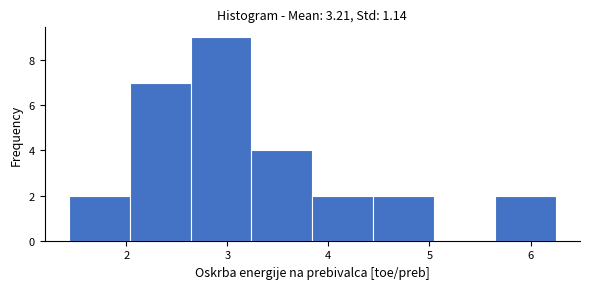

Reading left to right, transcribe this chart: for each bar, give the range it covers on the x-axis and its height. Neither the bar edges nor the heights are printed on the chart, so give them approximately, as read against the axes.

1.4 to 2.0: 2
2.0 to 2.6: 7
2.6 to 3.2: 9
3.2 to 3.8: 4
3.8 to 4.4: 2
4.4 to 5.0: 2
5.0 to 5.6: 0
5.6 to 6.2: 2